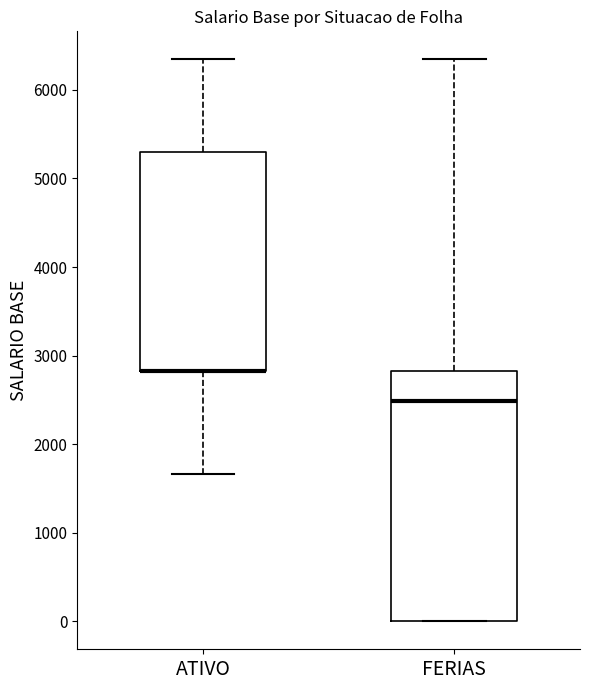

Reading left to right, read every box against the y-axis: the position of its median line, the range the box covers, and the ends of its whiskers. The values are not printed on the chart, so give them approximately, as read against the axis.

ATIVO: median 2800 (drawn on the box's lower edge), box 2800 to 5300, whiskers 1700 to 6300
FERIAS: median 2500, box 0 to 2800, whiskers 0 to 6300